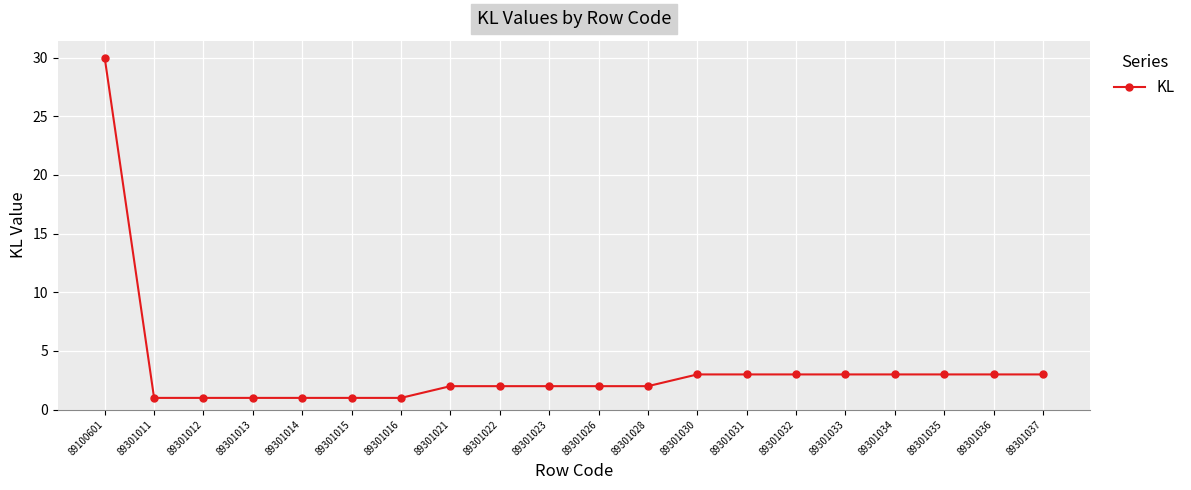

Reading right to left, extract all data points from this chart.

89301037=3	89301036=3	89301035=3	89301034=3	89301033=3	89301032=3	89301031=3	89301030=3	89301028=2	89301026=2	89301023=2	89301022=2	89301021=2	89301016=1	89301015=1	89301014=1	89301013=1	89301012=1	89301011=1	89100601=30